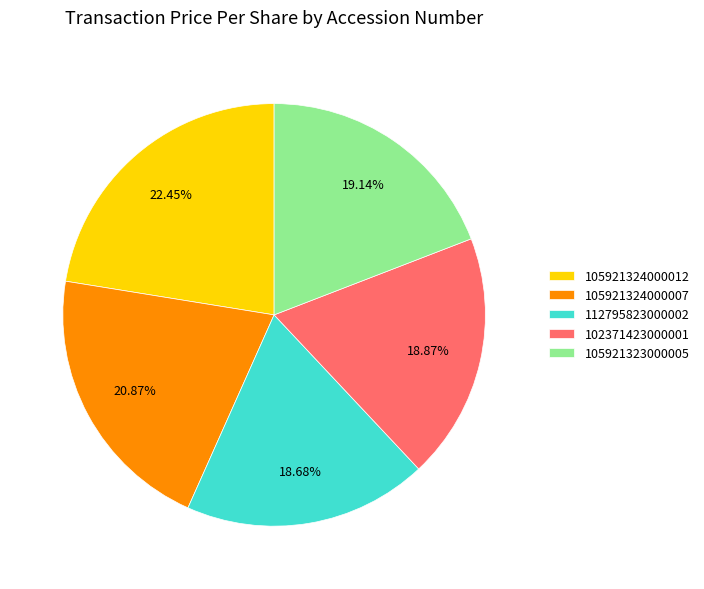

Is it true that 105921323000005 is 11% of the pie?

False